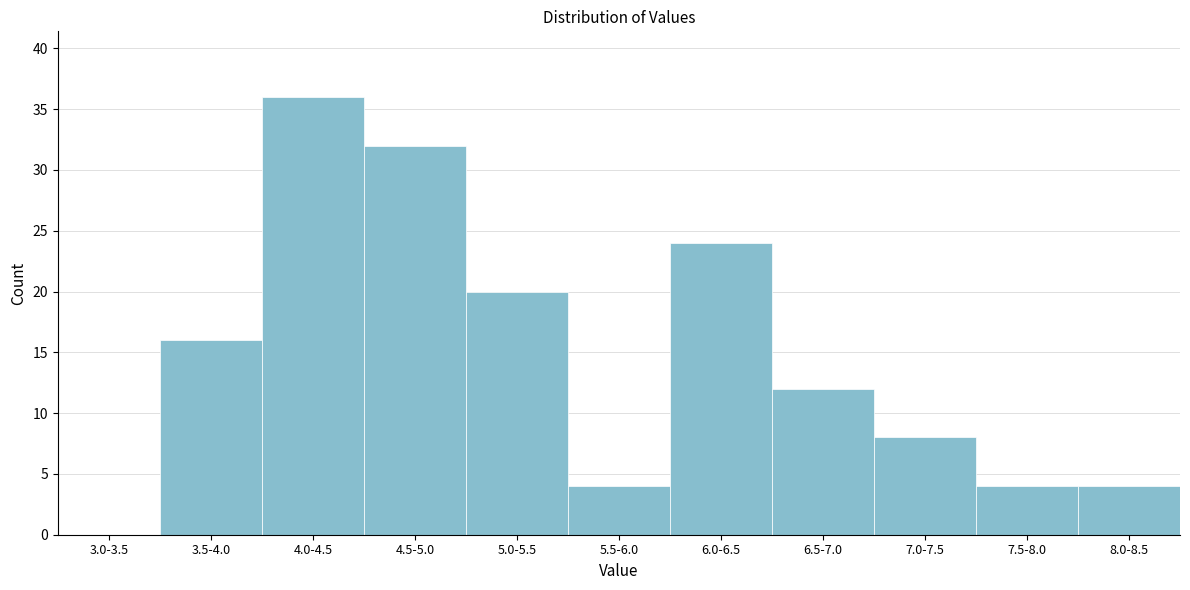

Reading left to right, list all the values displayed in this chart.

3.0-3.5=0	3.5-4.0=16	4.0-4.5=36	4.5-5.0=32	5.0-5.5=20	5.5-6.0=4	6.0-6.5=24	6.5-7.0=12	7.0-7.5=8	7.5-8.0=4	8.0-8.5=4